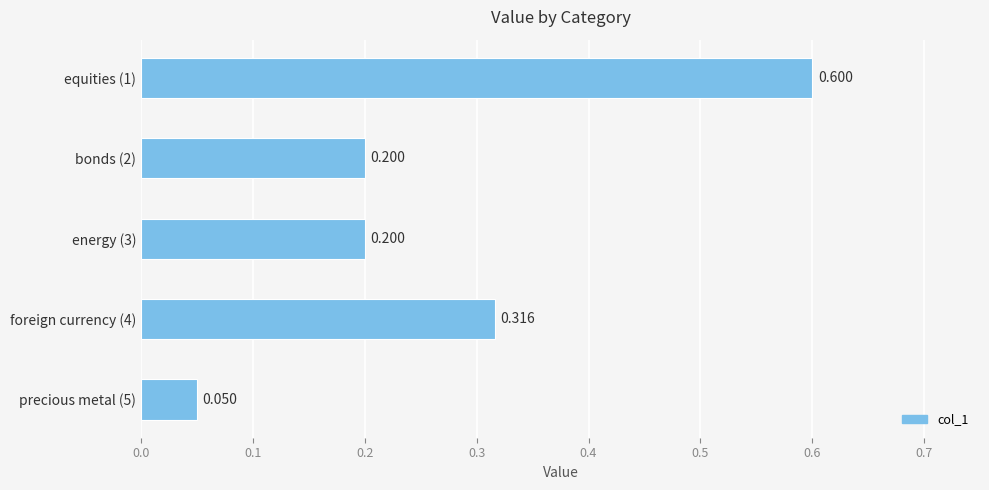

Where is the data nearest to the value 0?

precious metal (5)